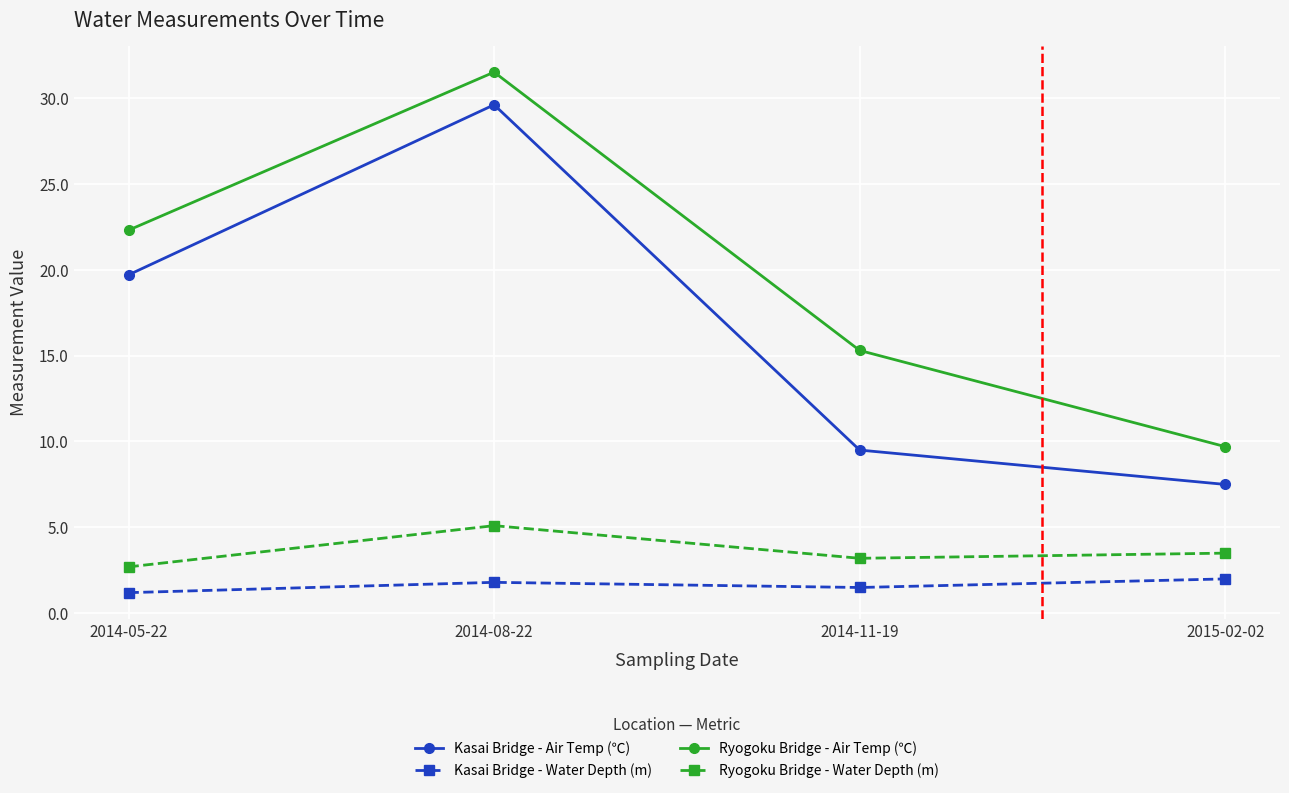

Is it true that Ryogoku Bridge - Water Depth (m) equals 7.4 at 2014-08-22?

False